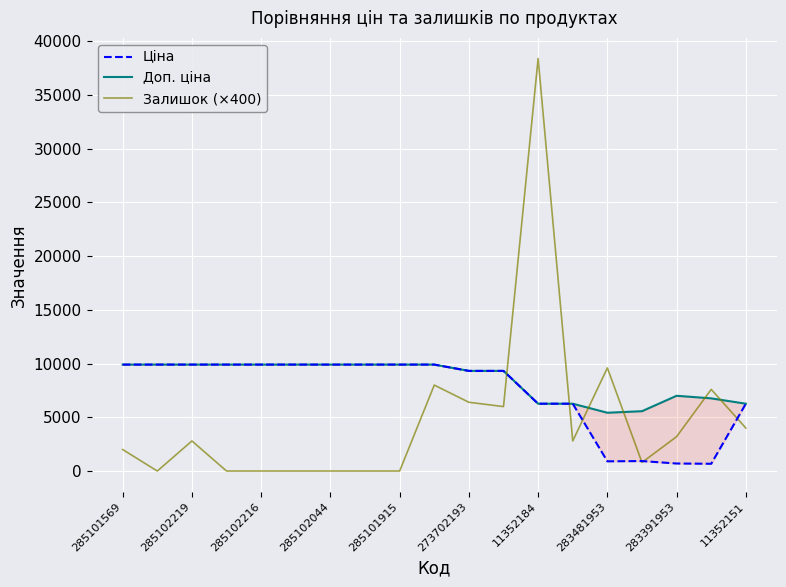

Is this an area chart (filled region under the line)?

No